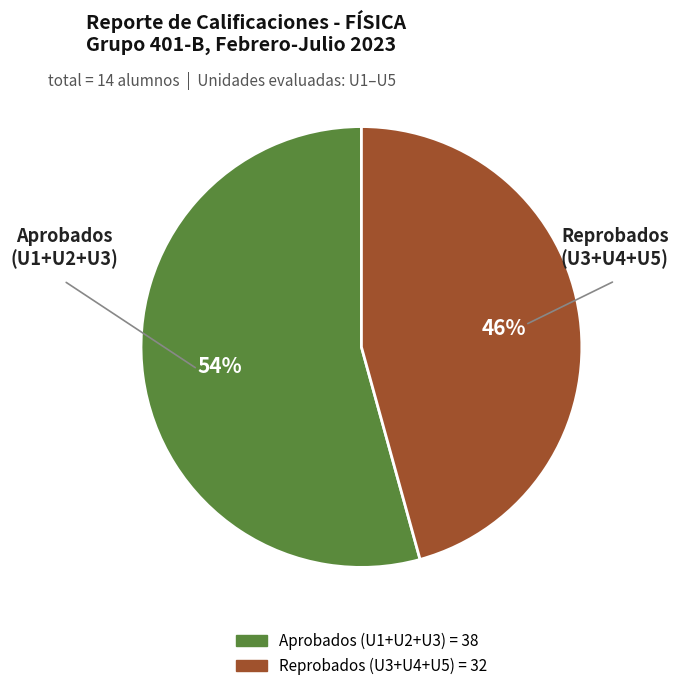

Does any single category account for the majority?

Yes